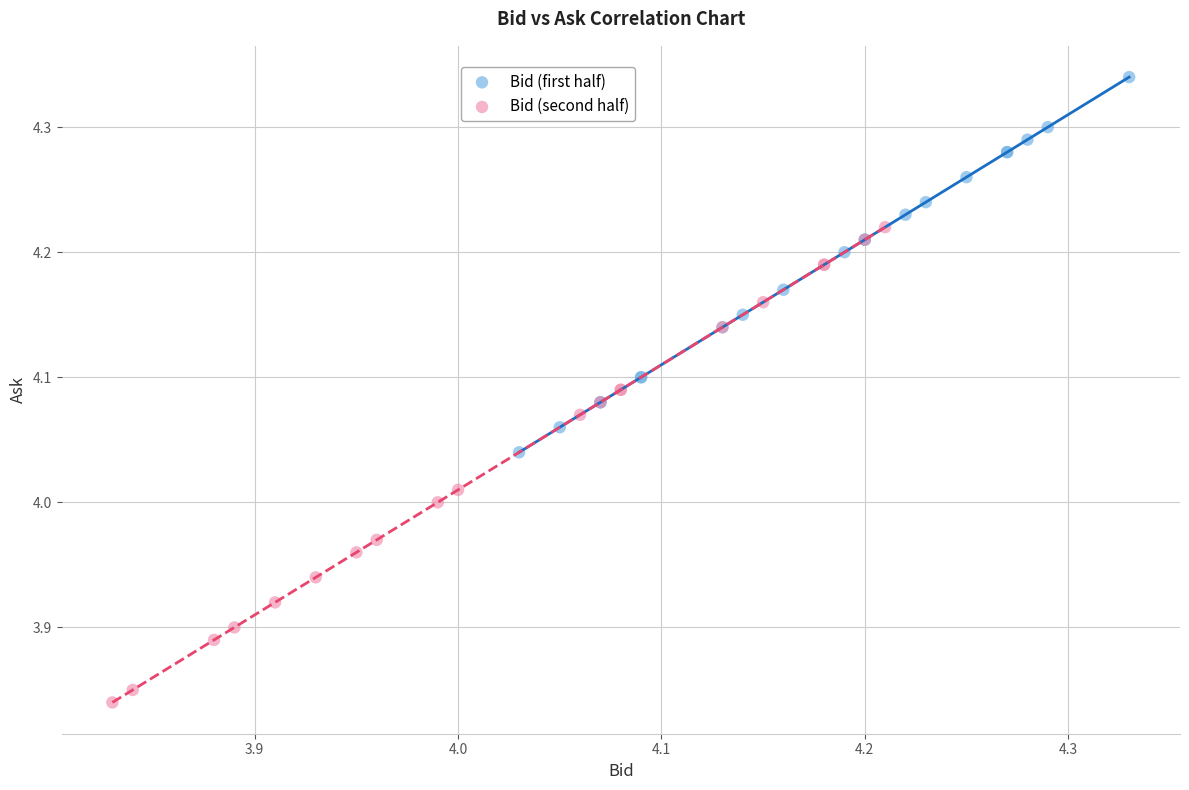

Which series has the widest spread of Y values?

Bid (second half)